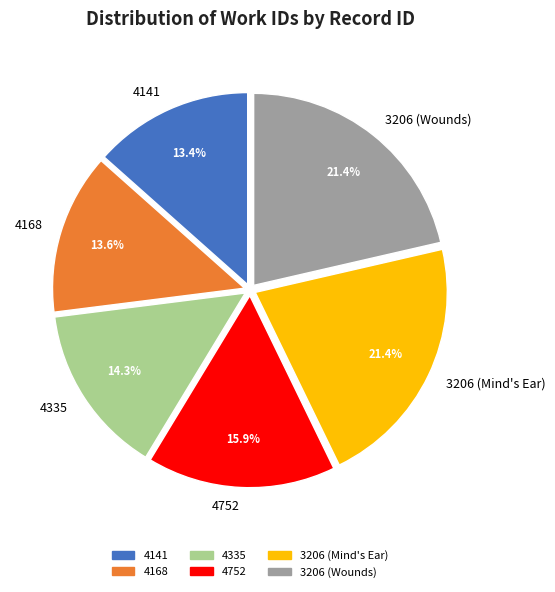

To the nearest percent, what is the average slice percentage?

17%